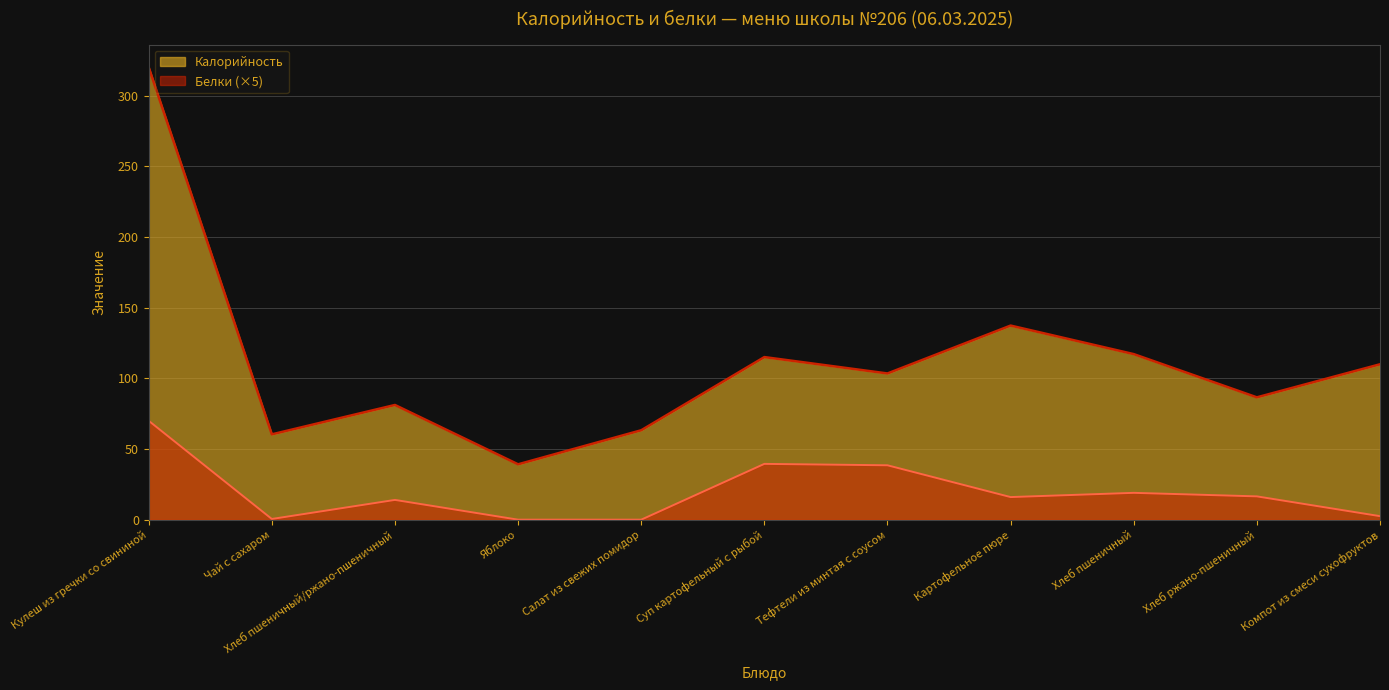

What are all the series names shown in the legend?

Калорийность, Белки (×5)